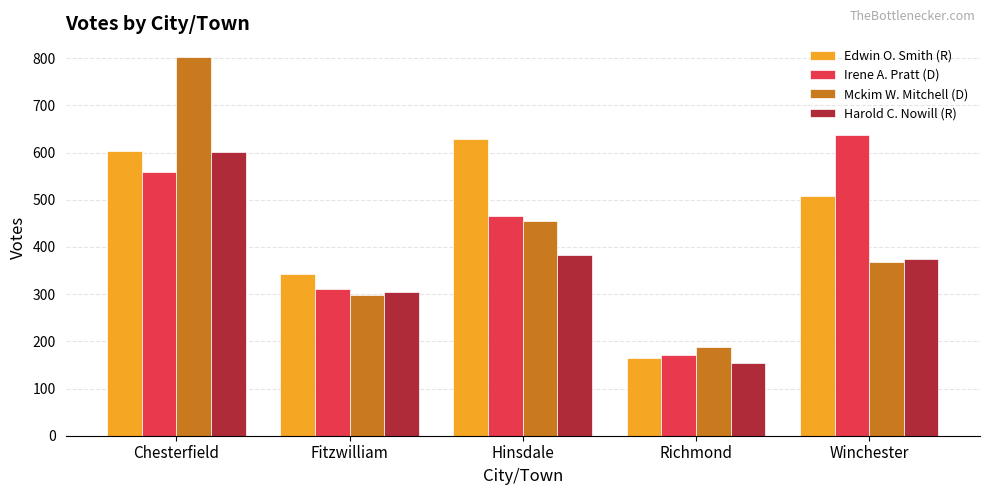

Rank the series by their maximum value, from lowest to highest.

Harold C. Nowill (R), Edwin O. Smith (R), Irene A. Pratt (D), Mckim W. Mitchell (D)